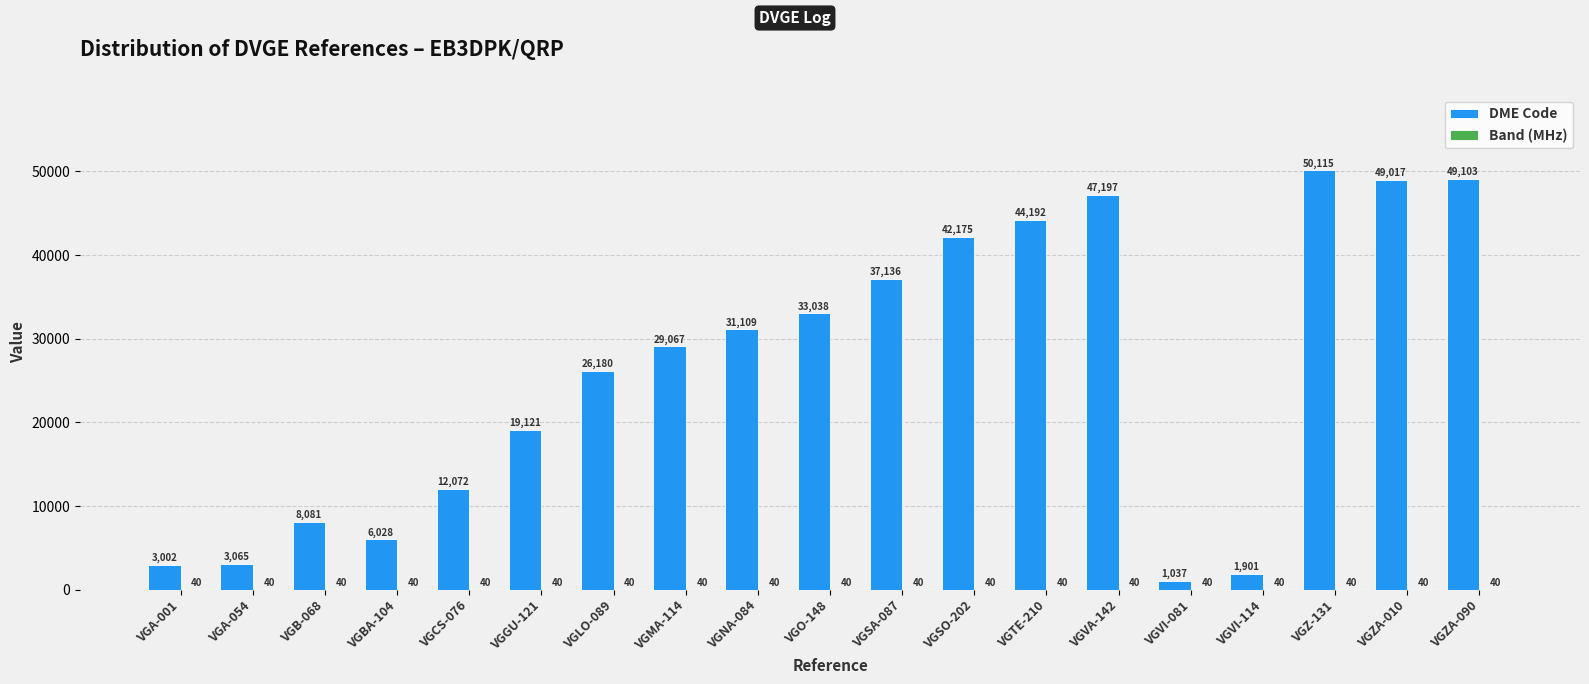

Read the DME Code value at VGBA-104.

6028